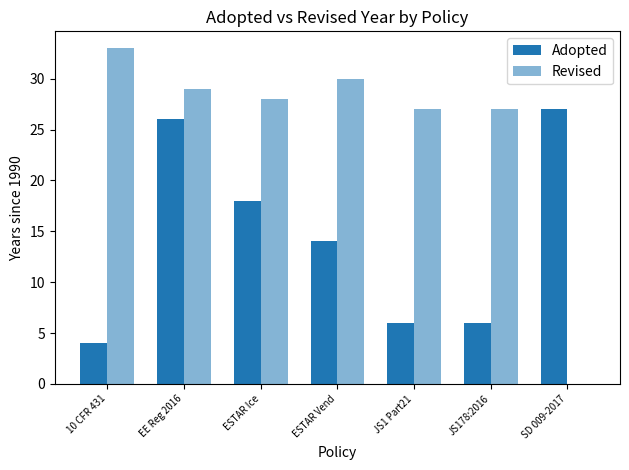

At which category is the sum across all series the highest?

EE Reg 2016